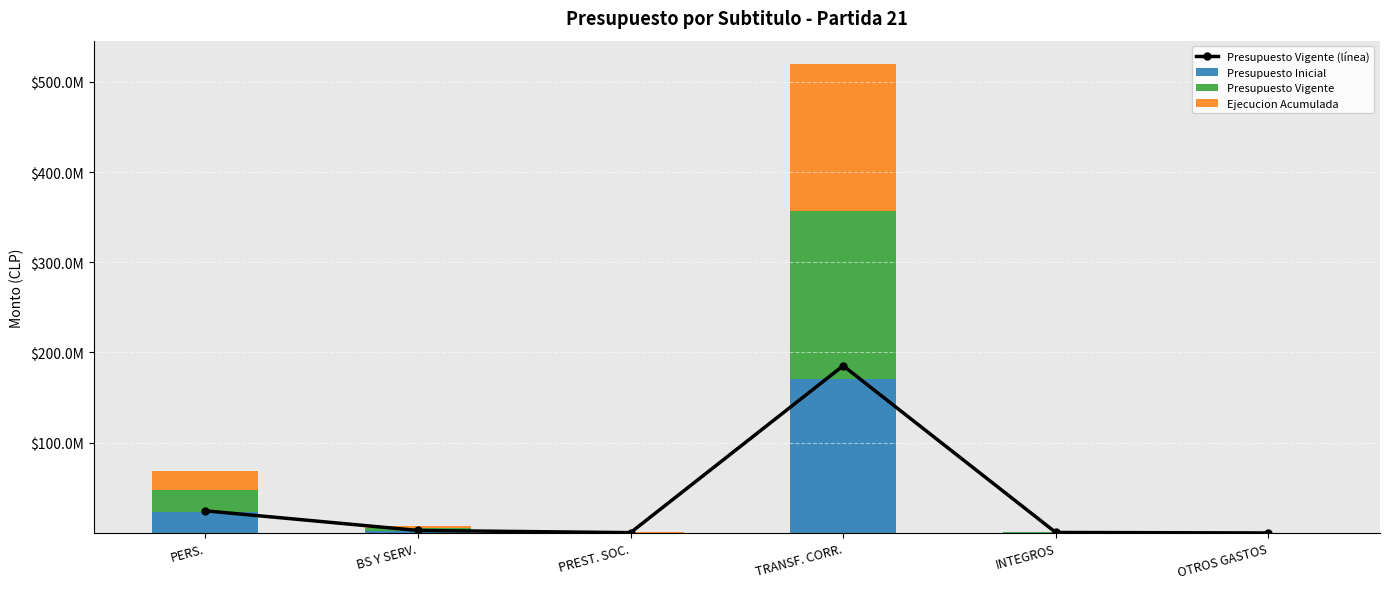

Rank the series by their maximum value, from lowest to highest.

Ejecucion Acumulada, Presupuesto Inicial, Presupuesto Vigente (línea), Presupuesto Vigente